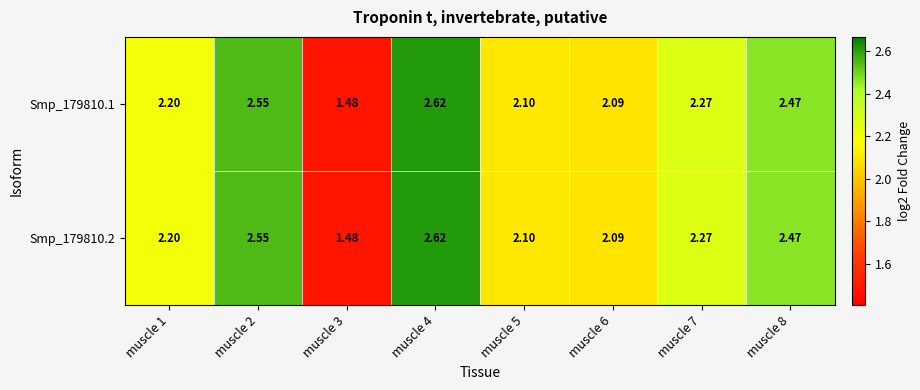

Count the number of categories in the chart.

8